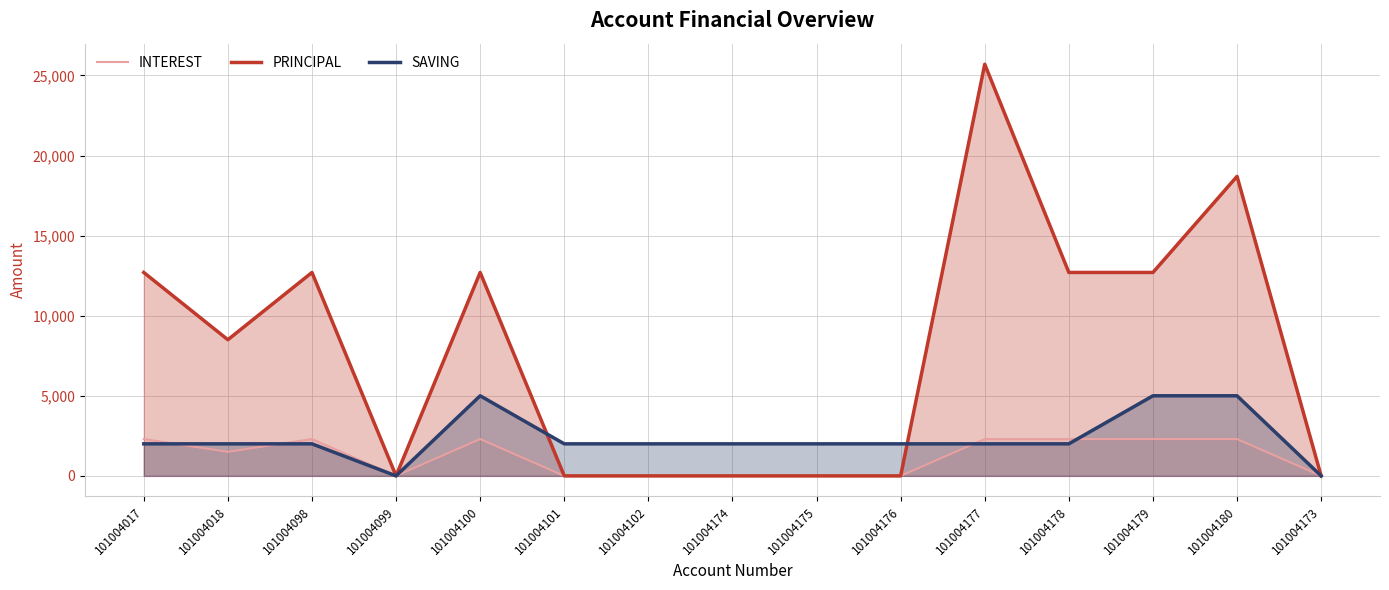

What is the average value of the PRINCIPAL series?

7760